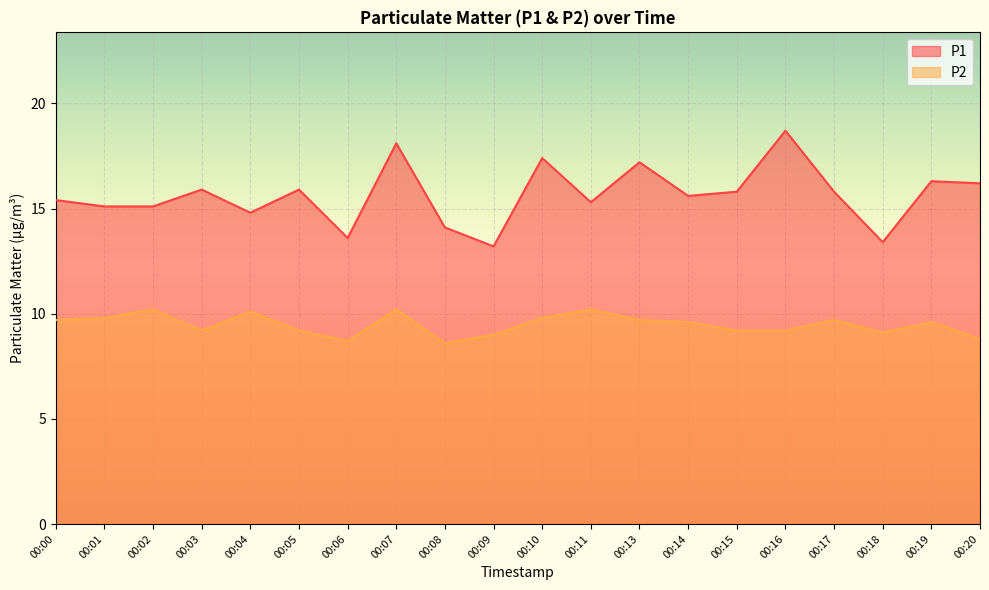

True or false: P2 and P1 cross at least once.

False